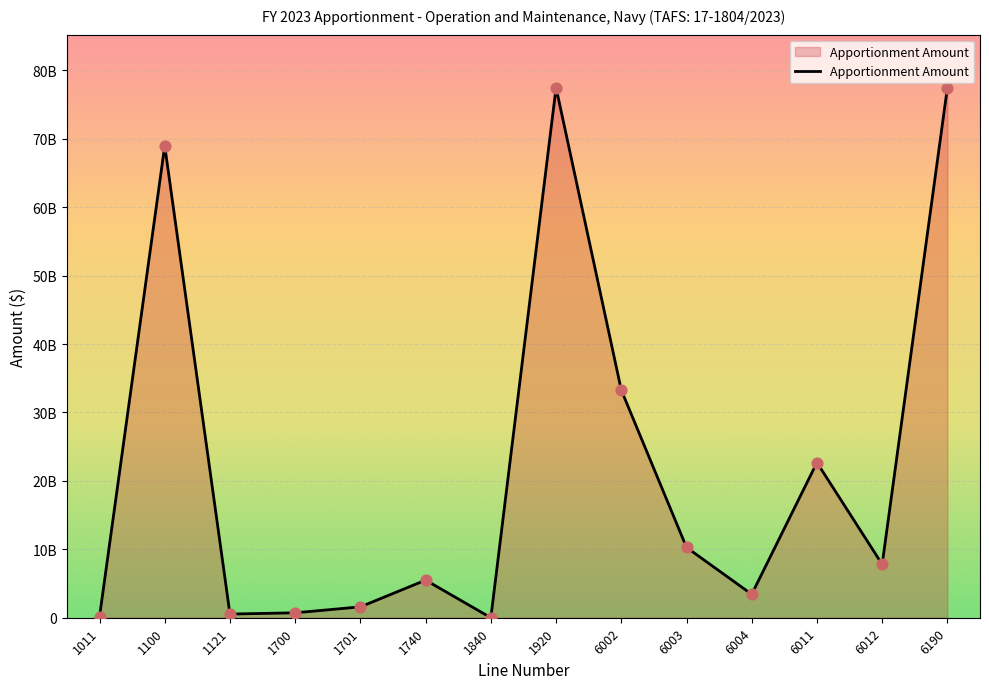

Does the chart have visible grid lines?

Yes